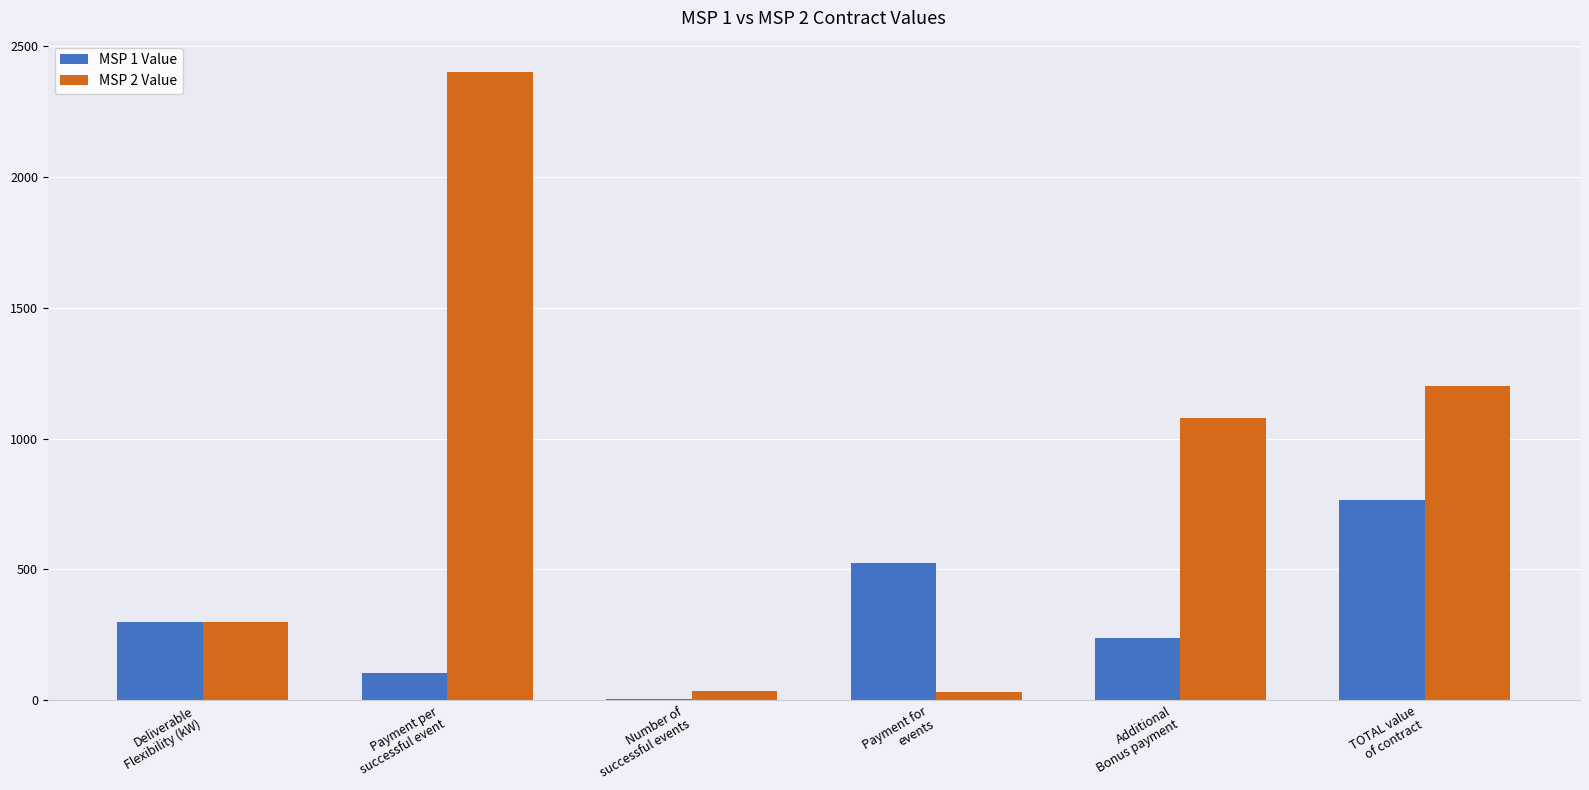

What is the difference between the MSP 2 Value values at TOTAL value
of contract and Additional
Bonus payment?

120